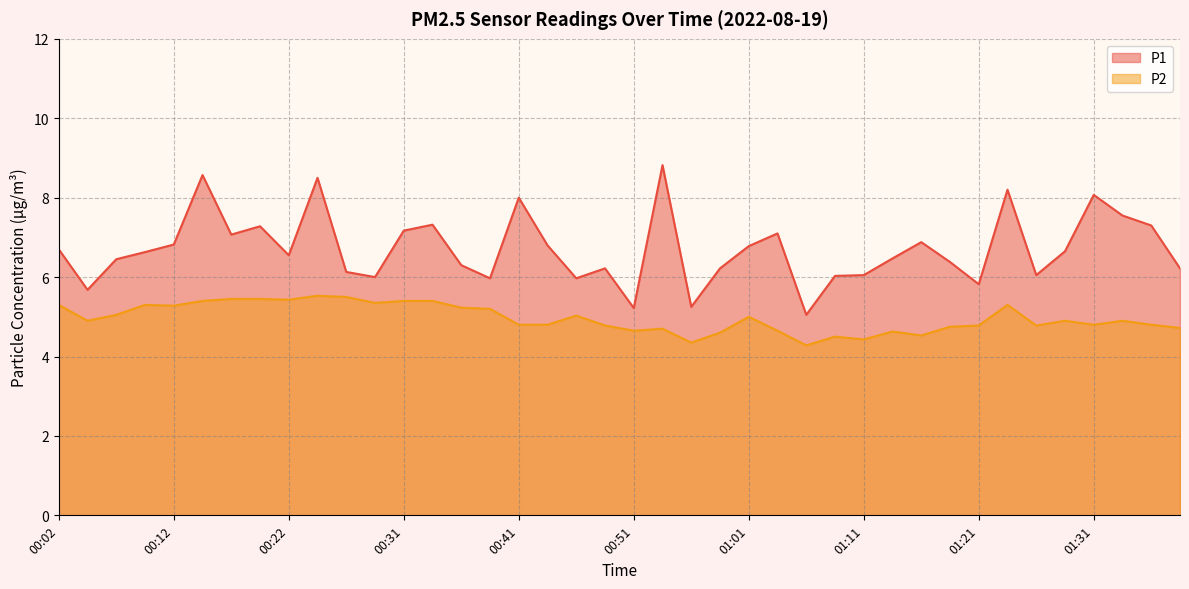

True or false: P1 and P2 intersect in this chart.

False